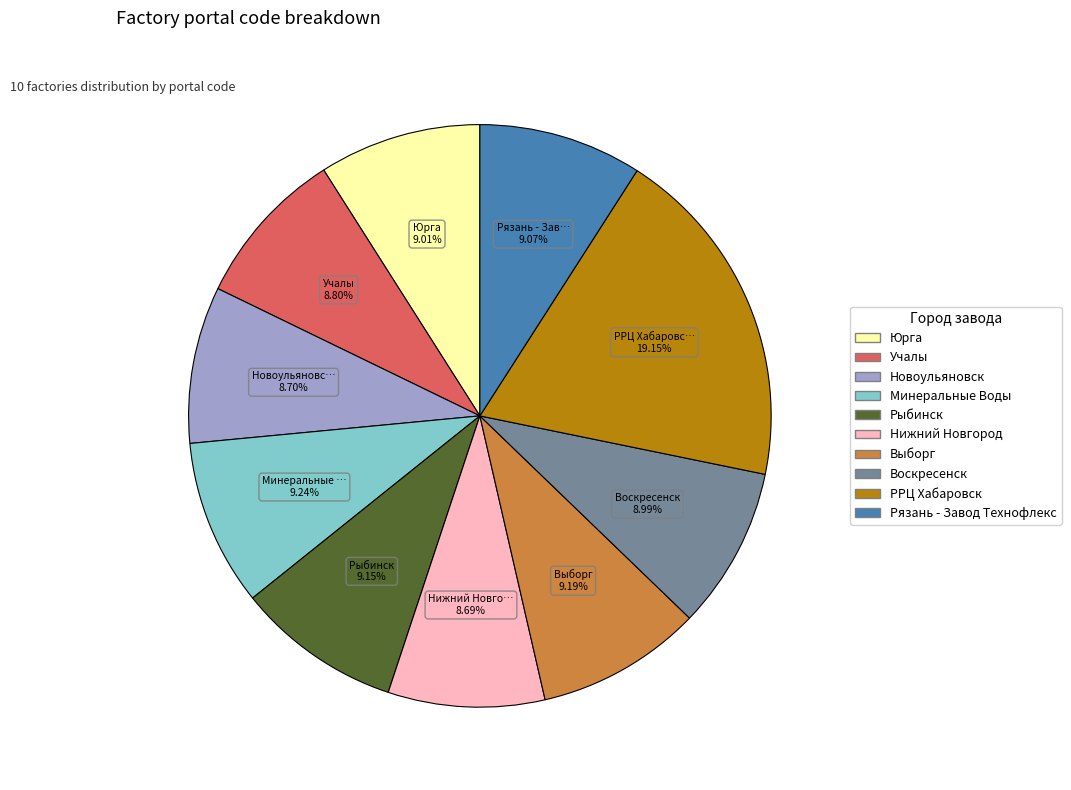

To the nearest percent, what portion does Нижний Новгород represent?

9%